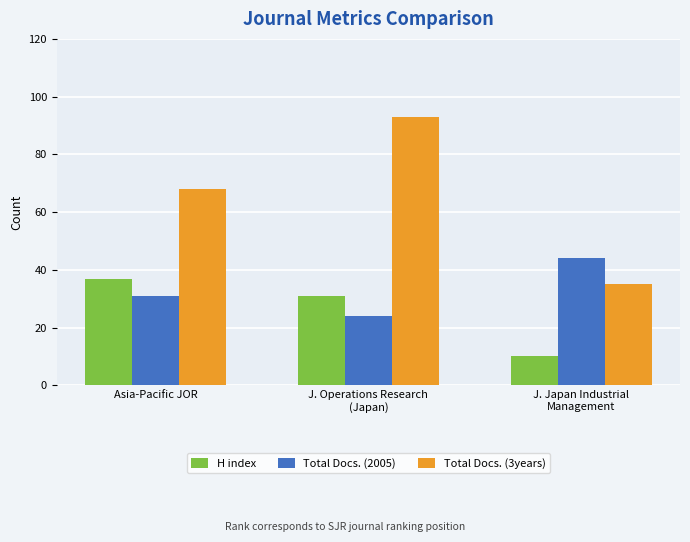

How many groups of bars are there?

3